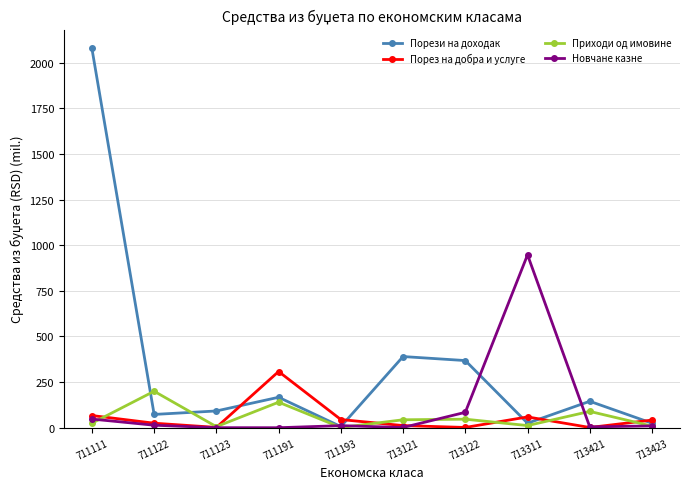

In Порез на добра и услуге, how many points are higher than both neighbors (excluding endpoints)?

2